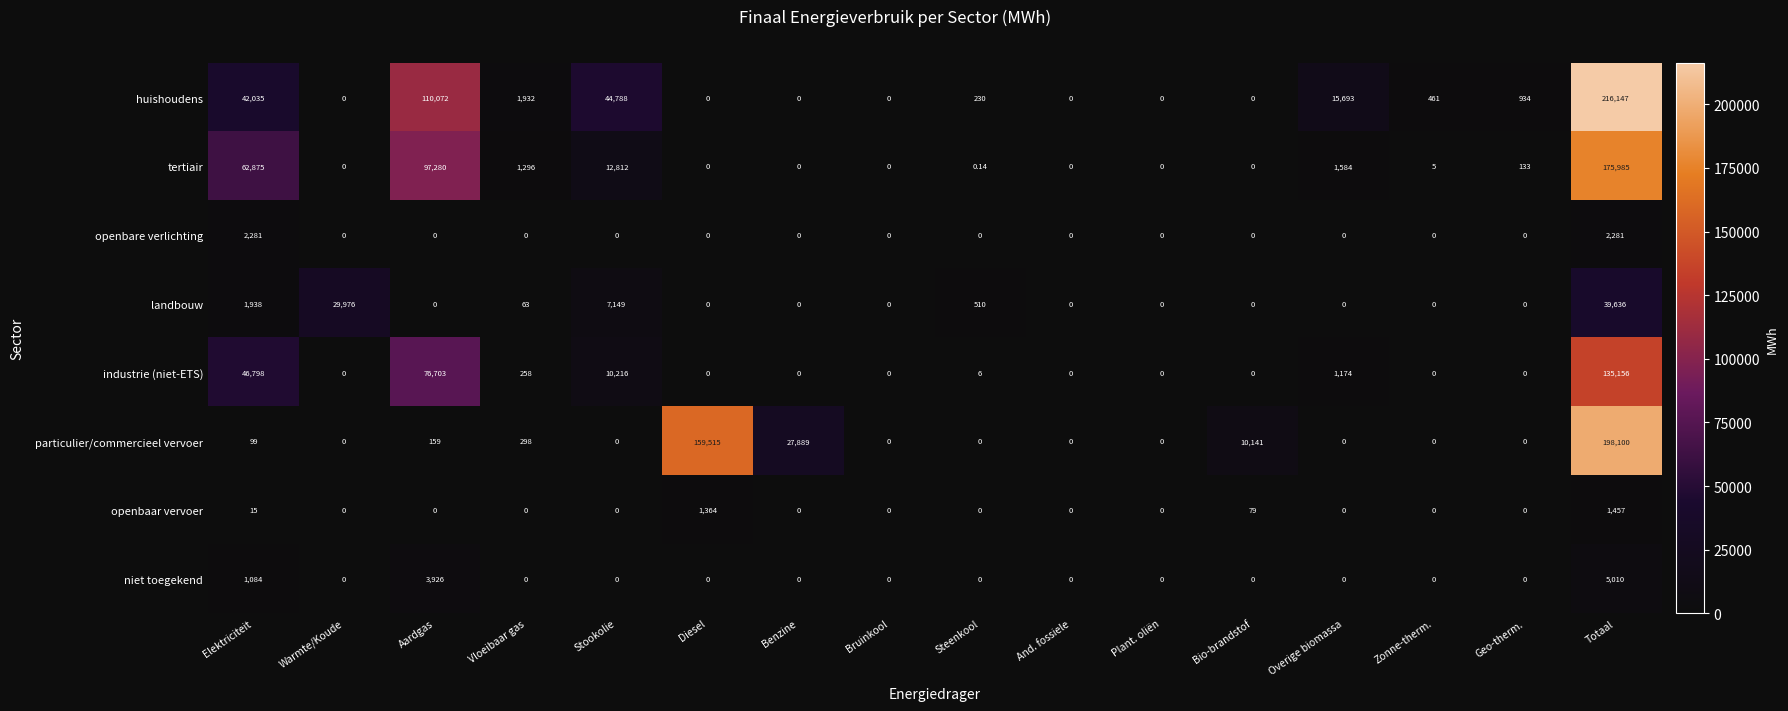

At which label does huishoudens first exceed 461?

Elektriciteit